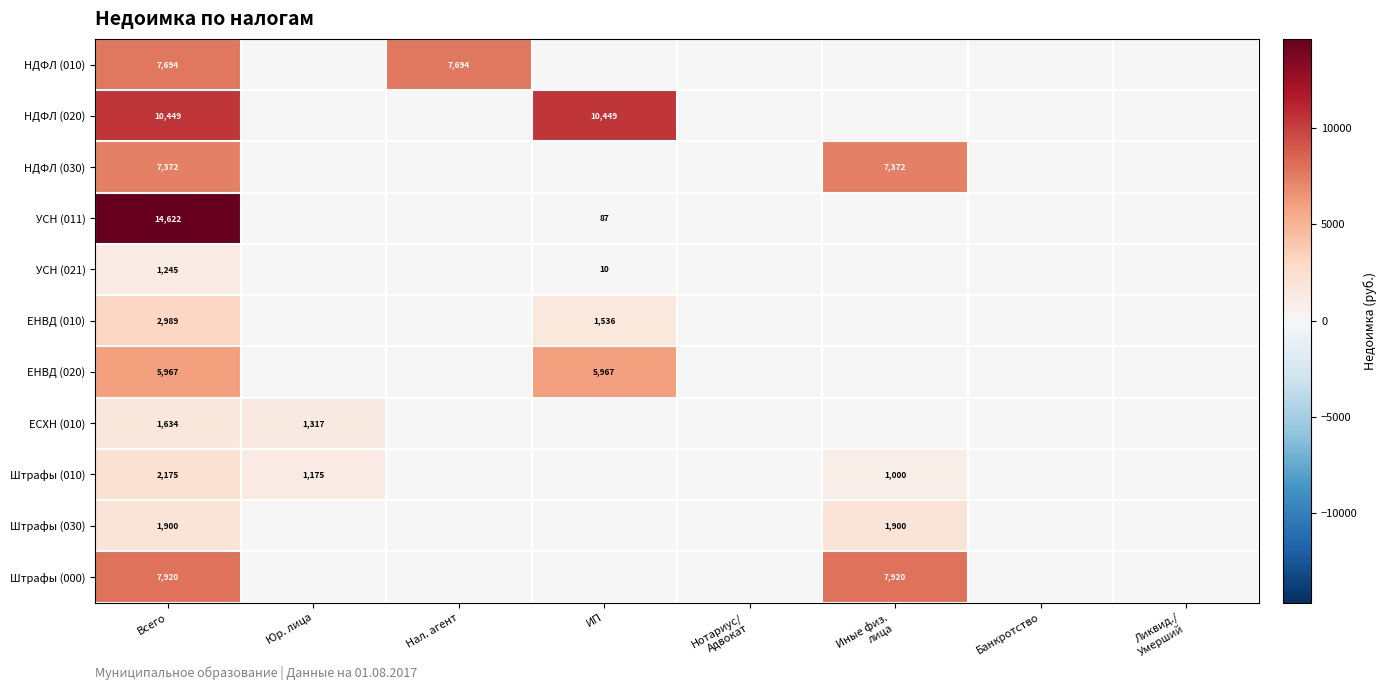

What is the difference between the highest and lowest values at Всего?

13377